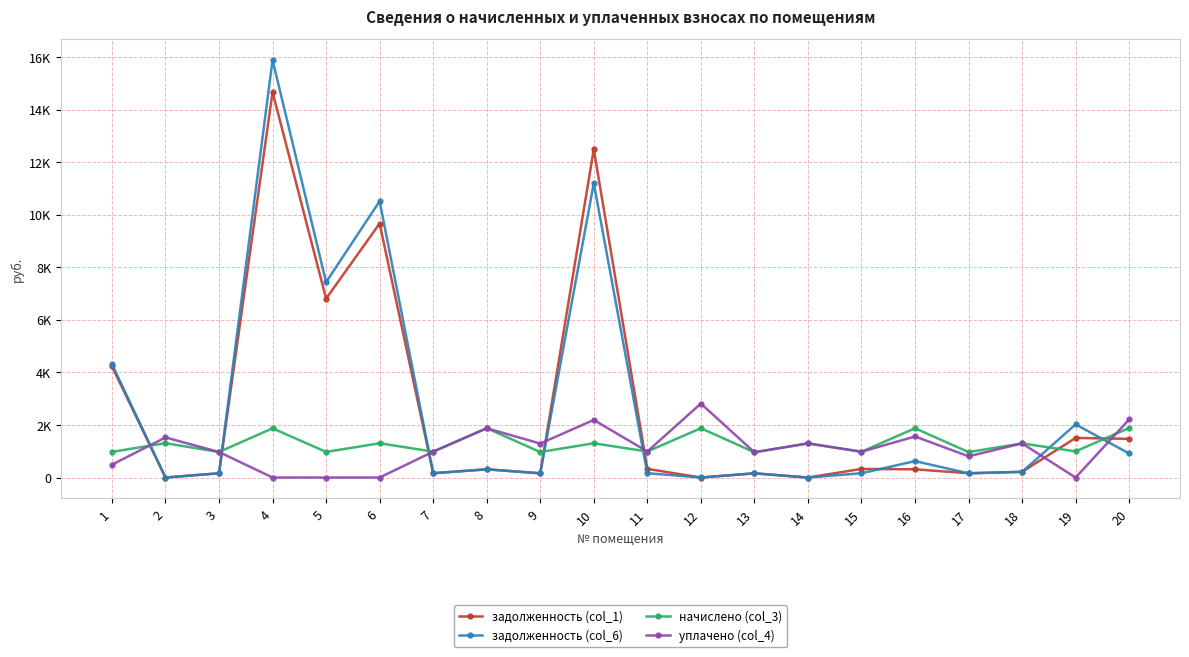

What is the difference between the highest and lowest values at 7?

820.7